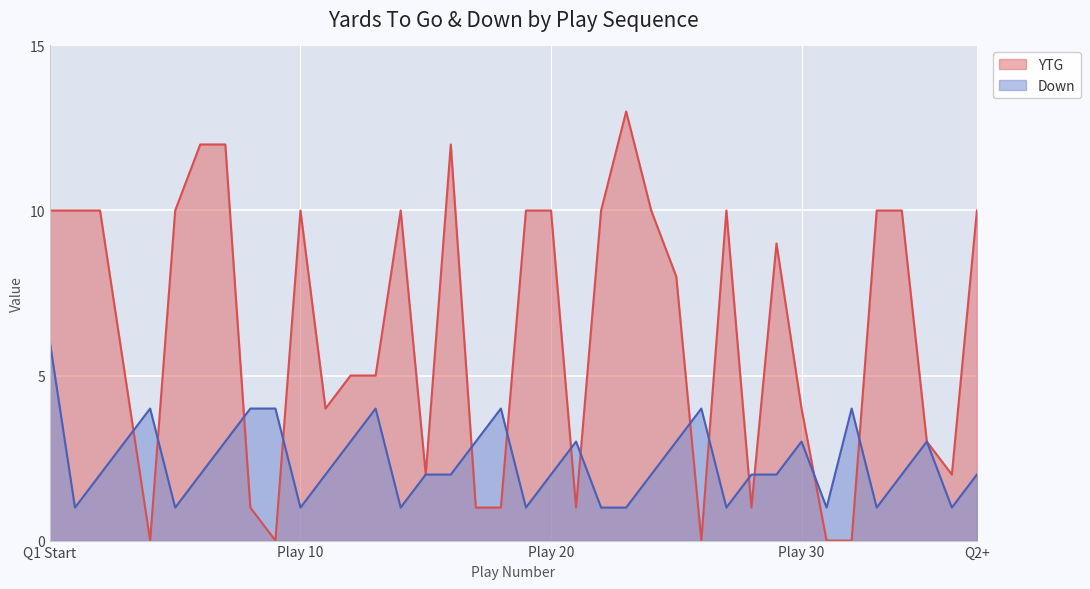

What is the total value across all series at Play 18?

4